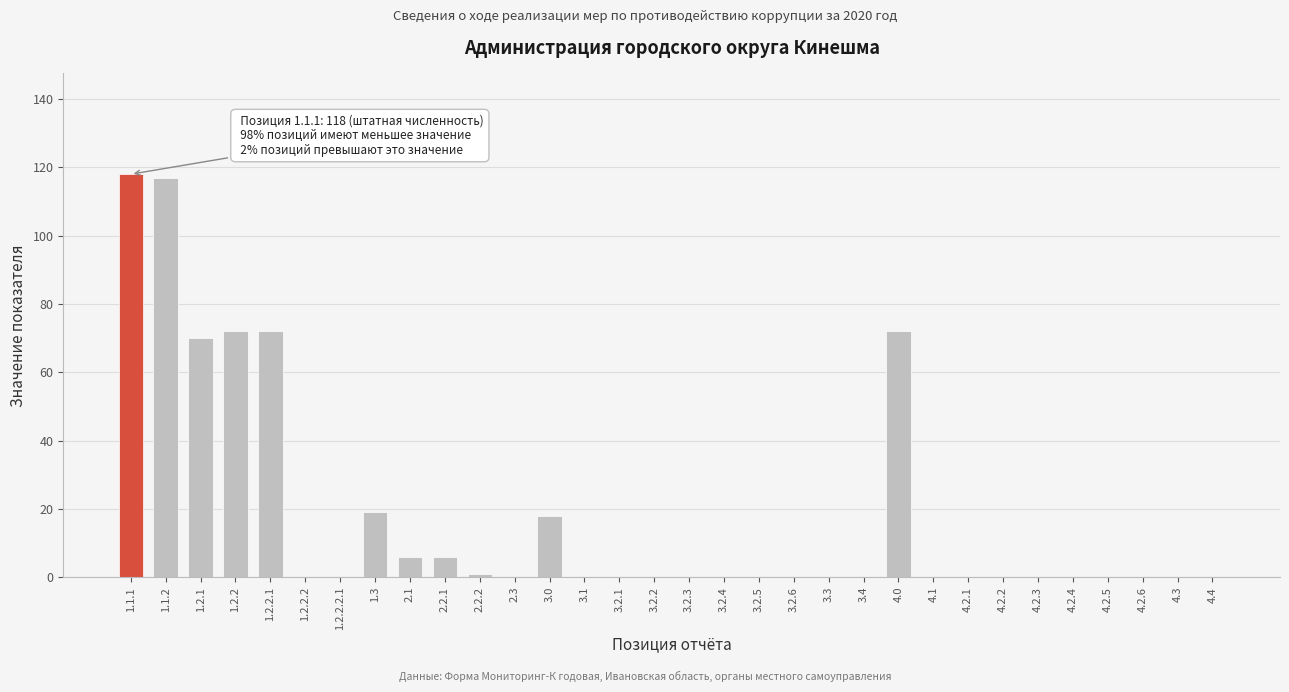

Between 1.1.1 and 4.2.1, which is larger?

1.1.1